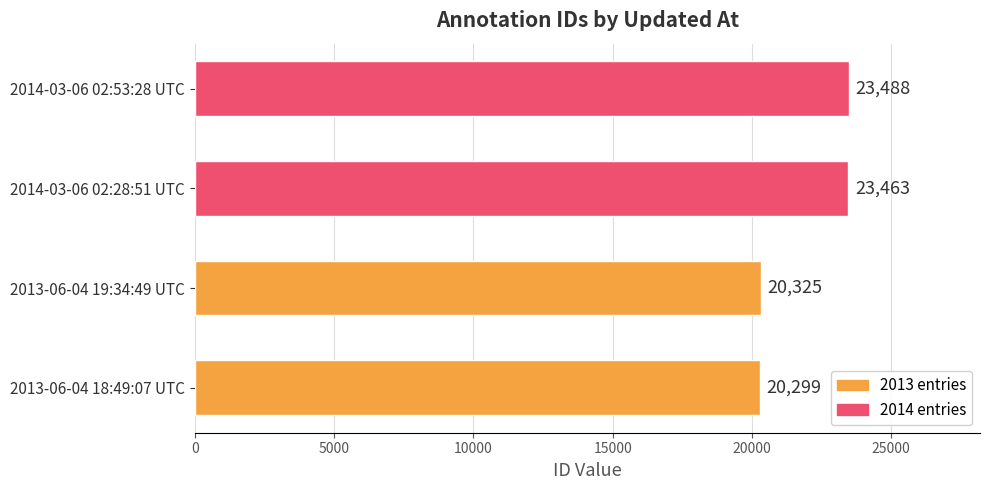

Reading bottom to top, transcribe all the data shown in this chart.

20299	20325	23463	23488